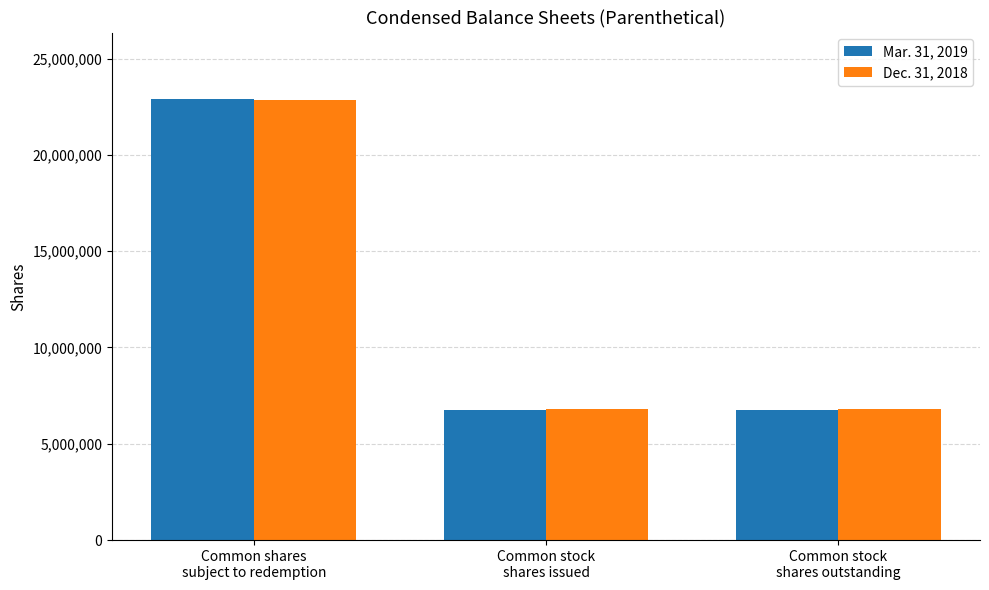

What position from the right is Common shares
subject to redemption?

3